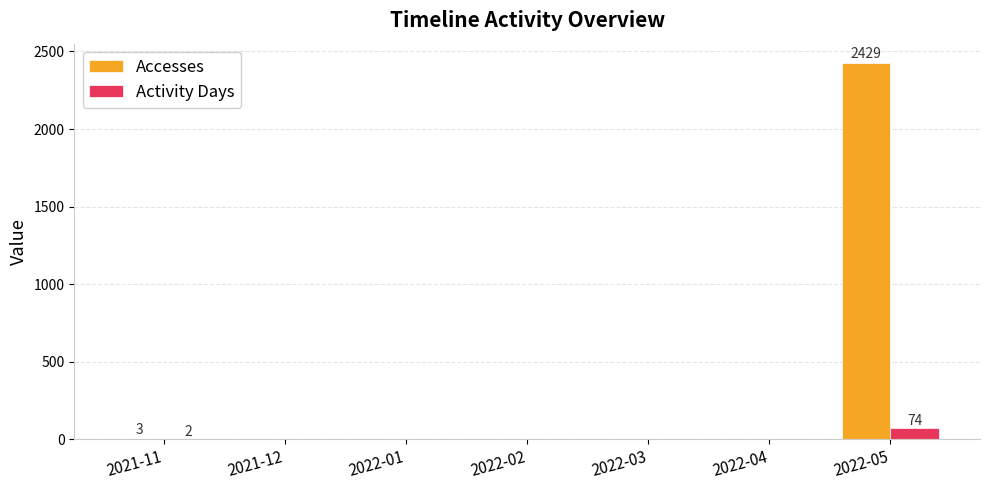

Is it true that Activity Days equals 0 at 2022-03?

True